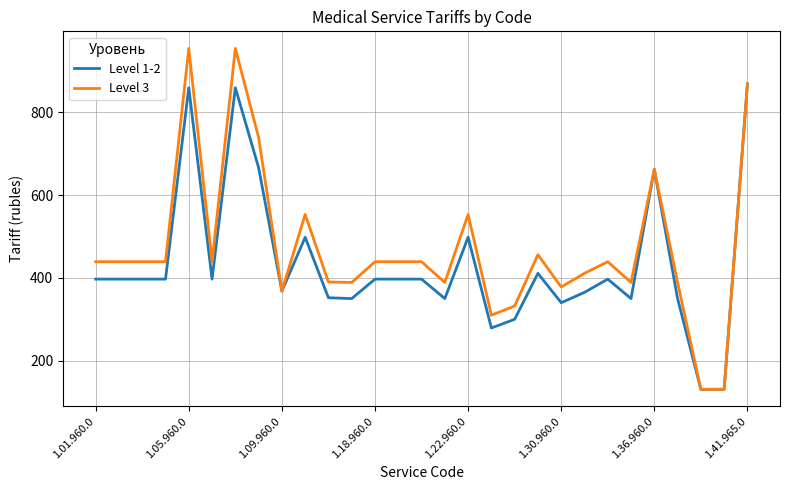

Which series has the widest spread of values?

Level 3